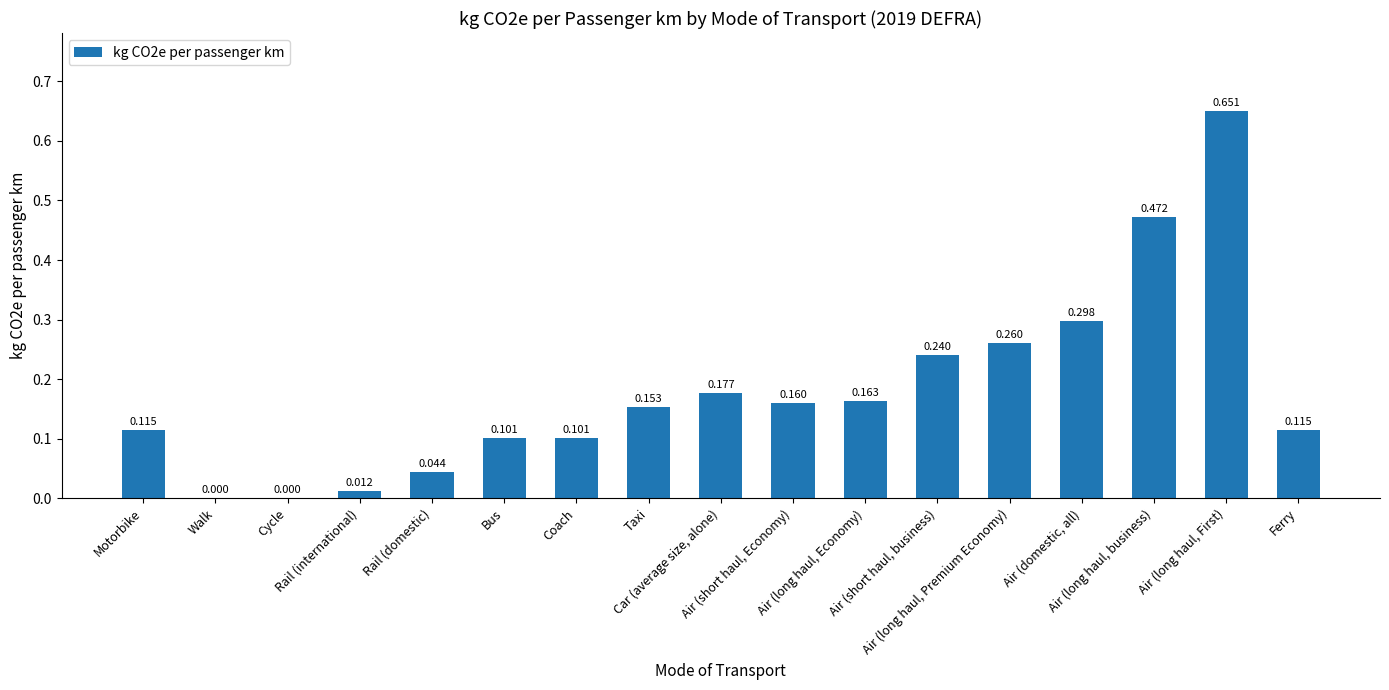

What is the greatest value displayed?

0.7